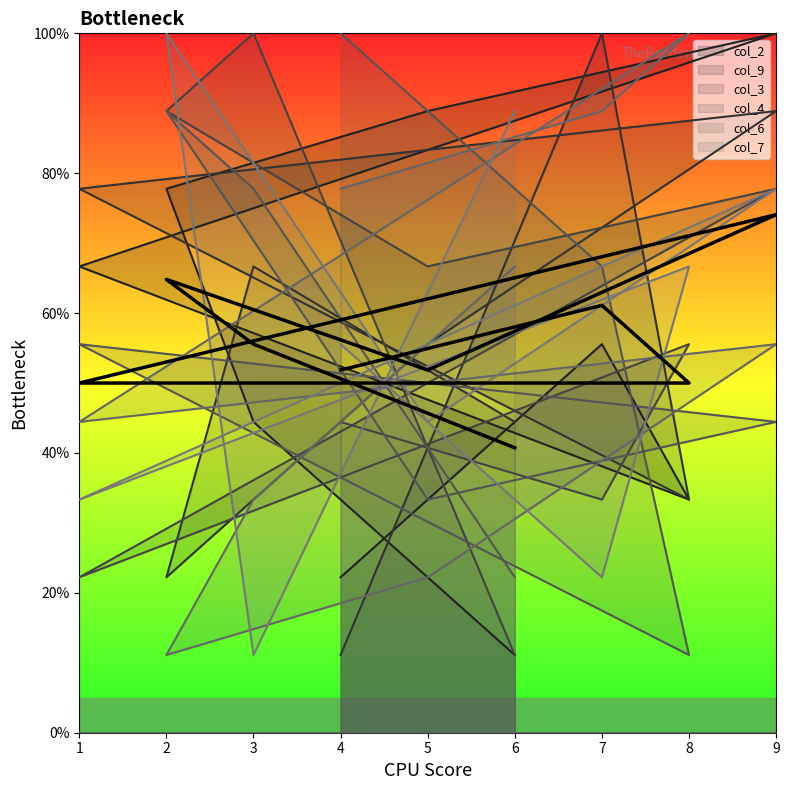

True or false: there are more than 2 points higher than both neighbors.

True